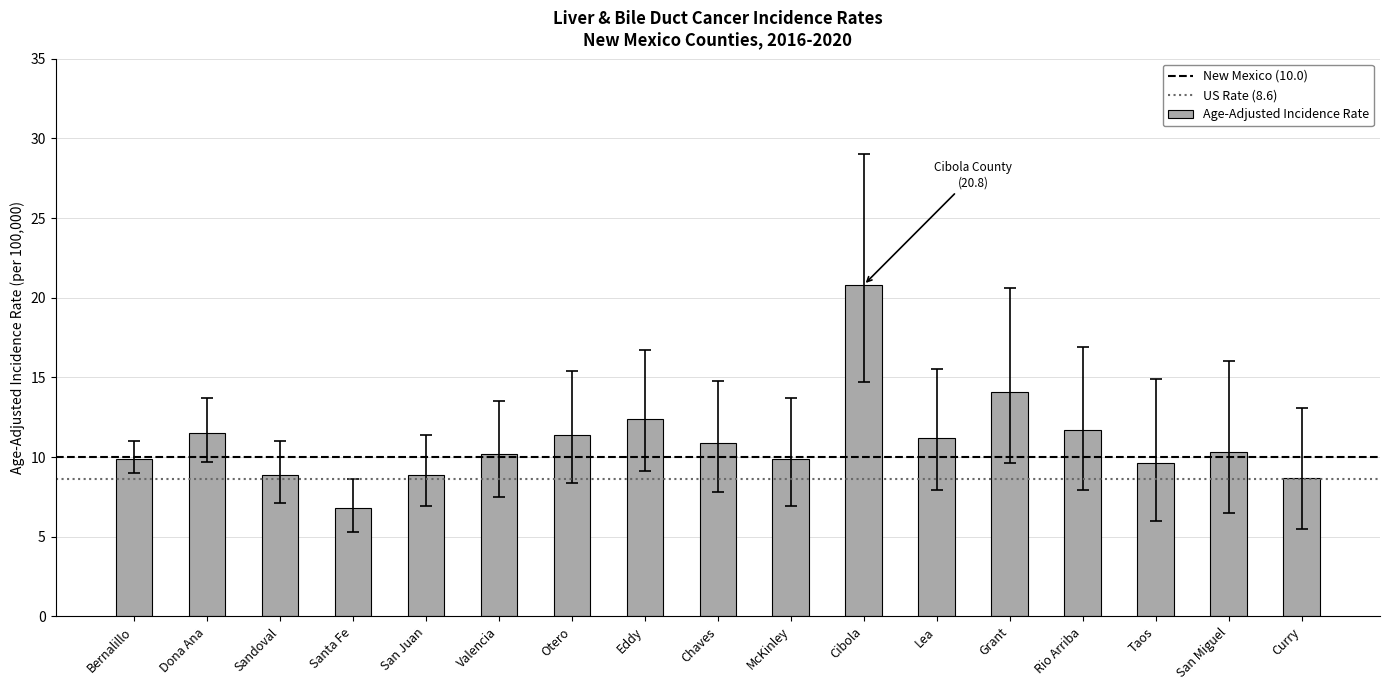

How many series are shown in this chart?

1